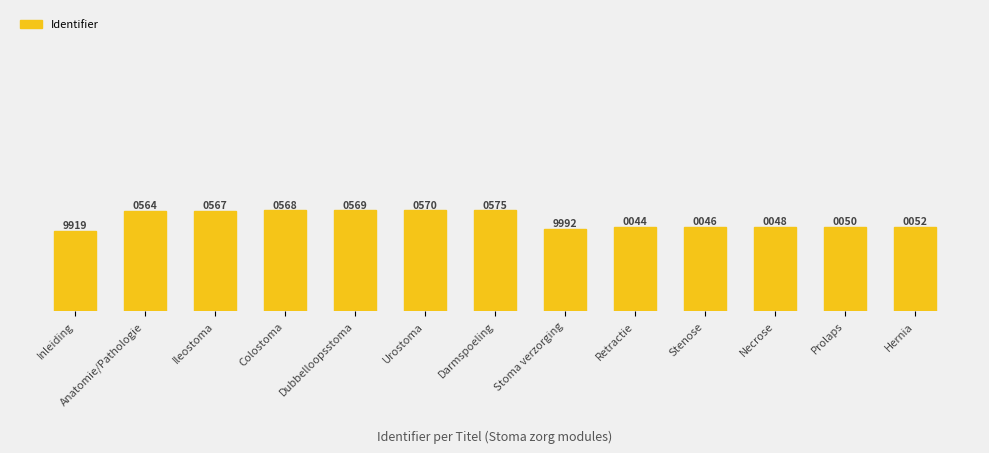

Where is the data nearest to the value 1280247?

Hernia